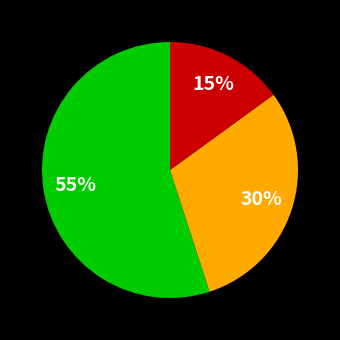

Does any single category account for the majority?

Yes